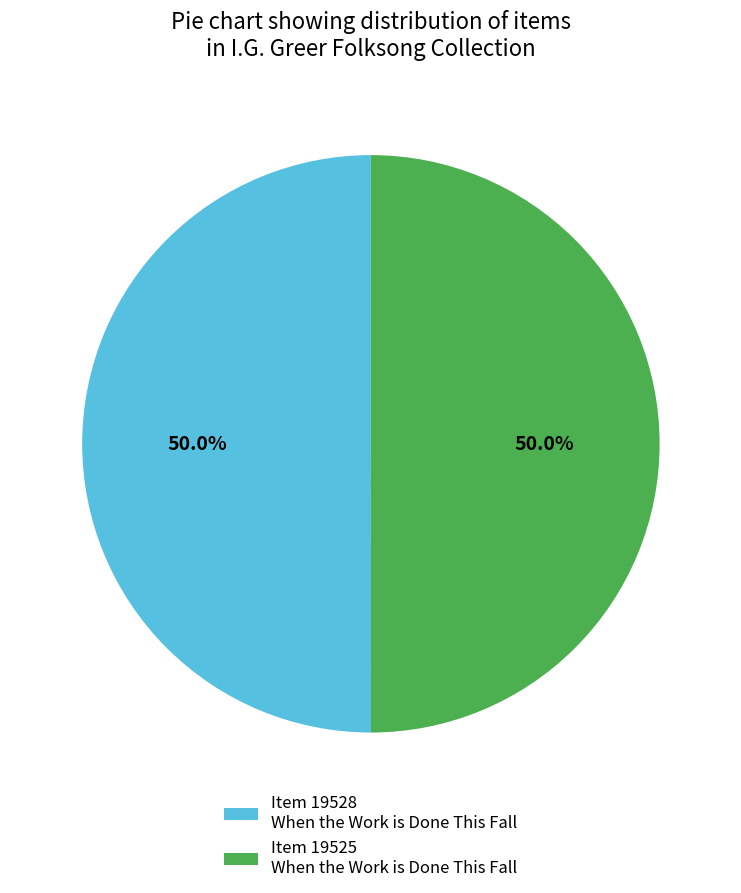

How many segments does this pie chart have?

2